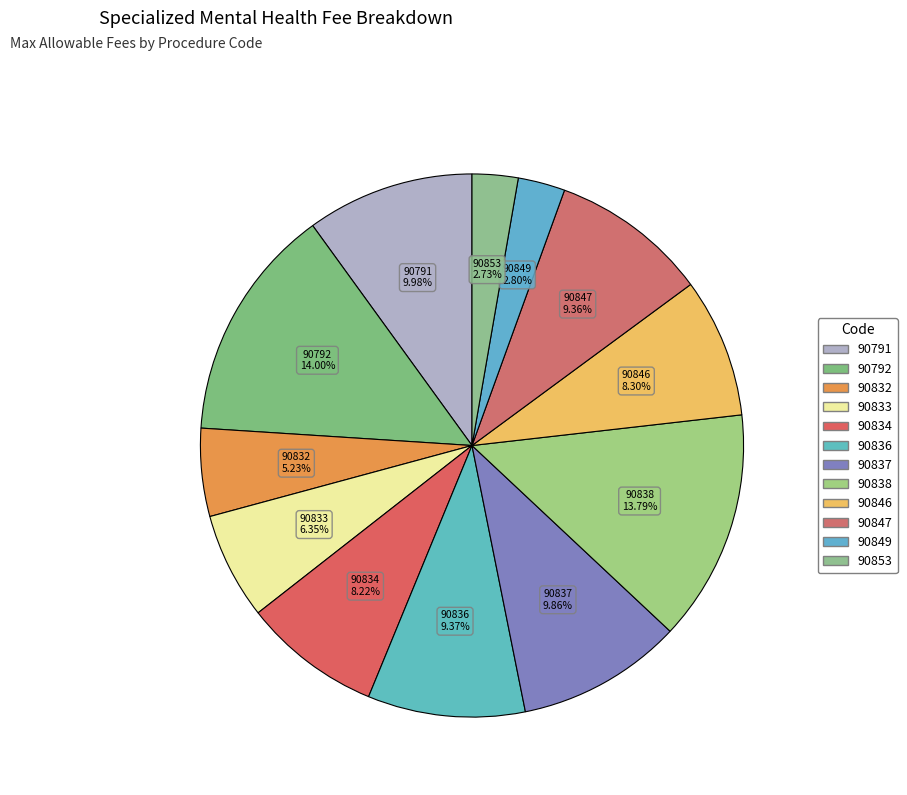

Count the number of slices in the pie.

12